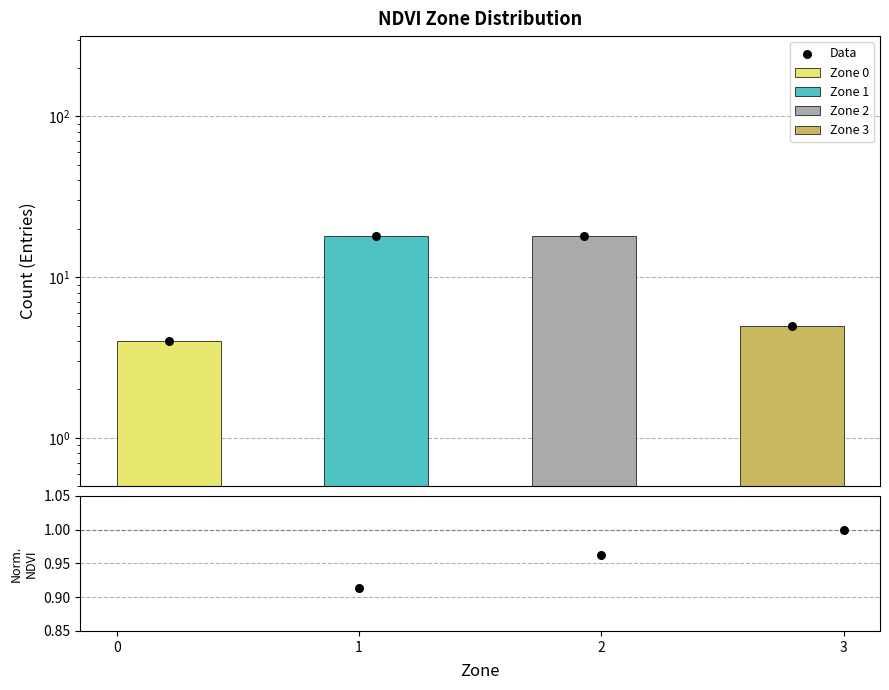

At how many categories does at least one series exceed 12?

2